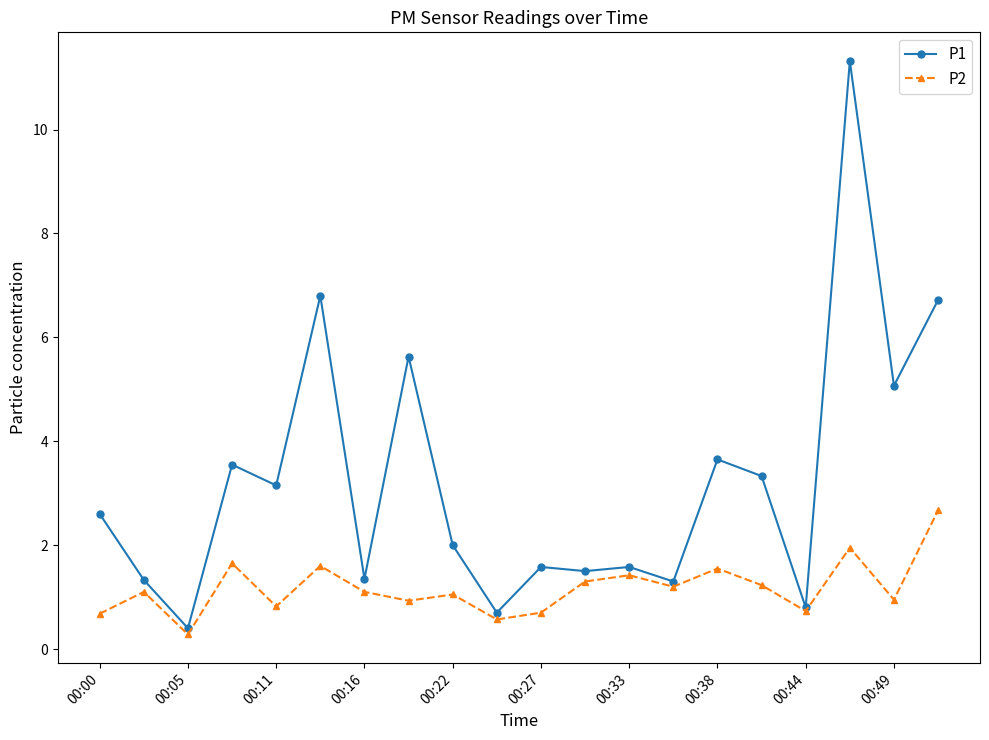

What is the value of the P1 point at the 1st from the left?

2.6